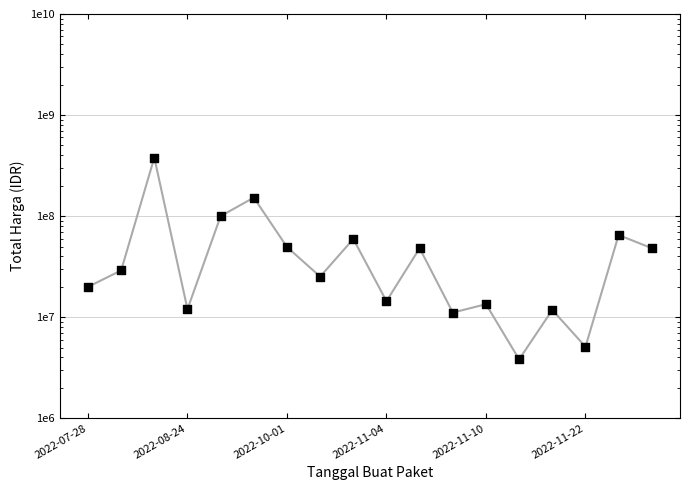

Between 2022-11-10 and 15, which is larger?

2022-11-10